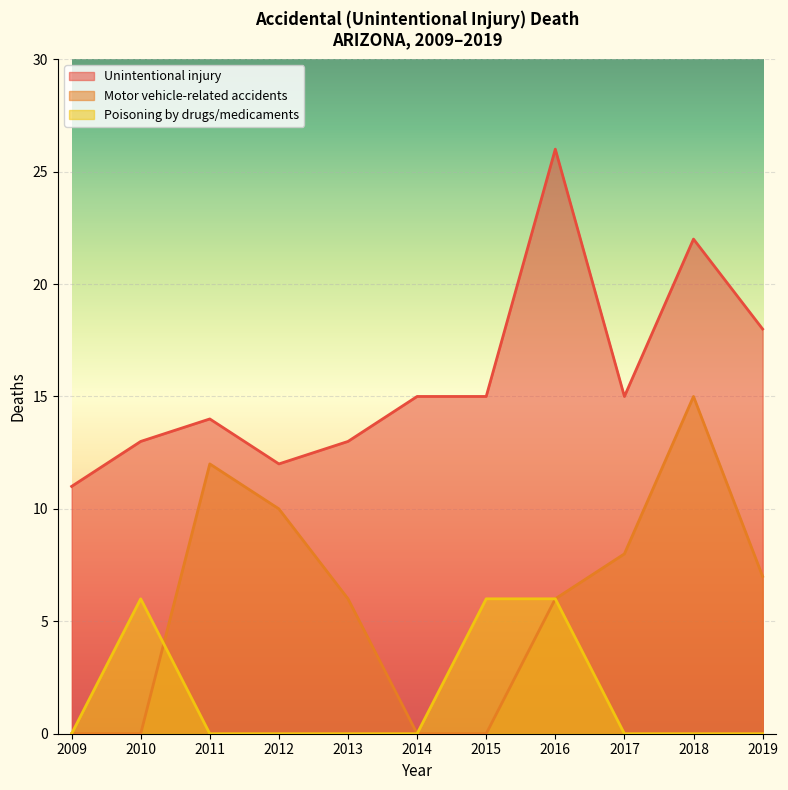

Which series has the widest spread of values?

Unintentional injury